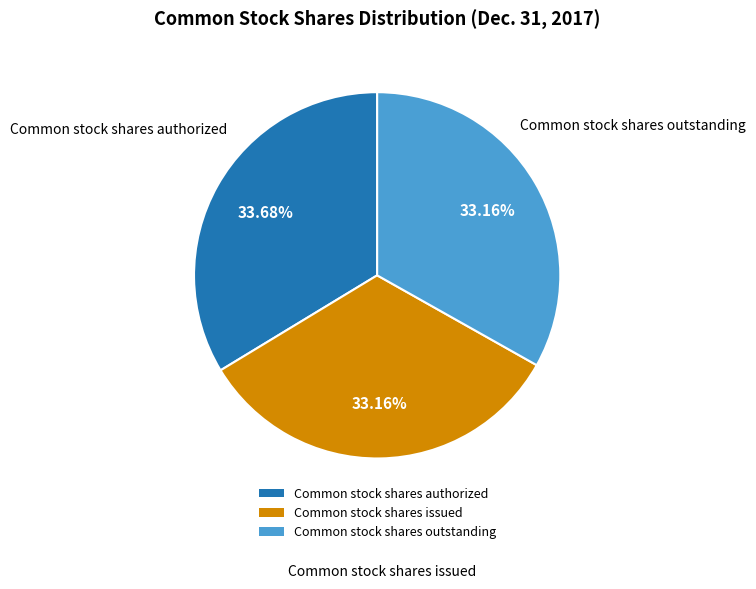

Approximately how many times larger is the value at Common stock shares issued compared to Common stock shares outstanding?

1.0